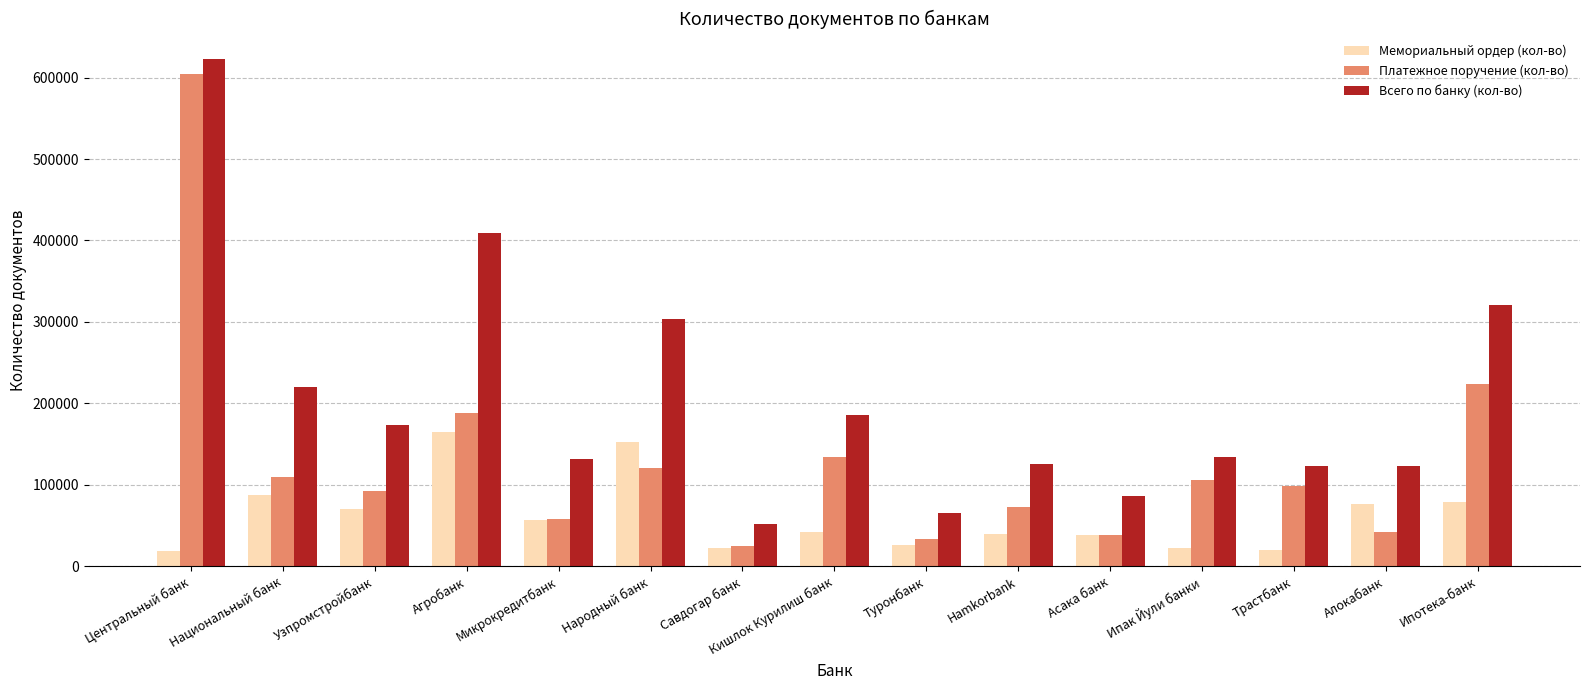

How many bars are there in each group?

3